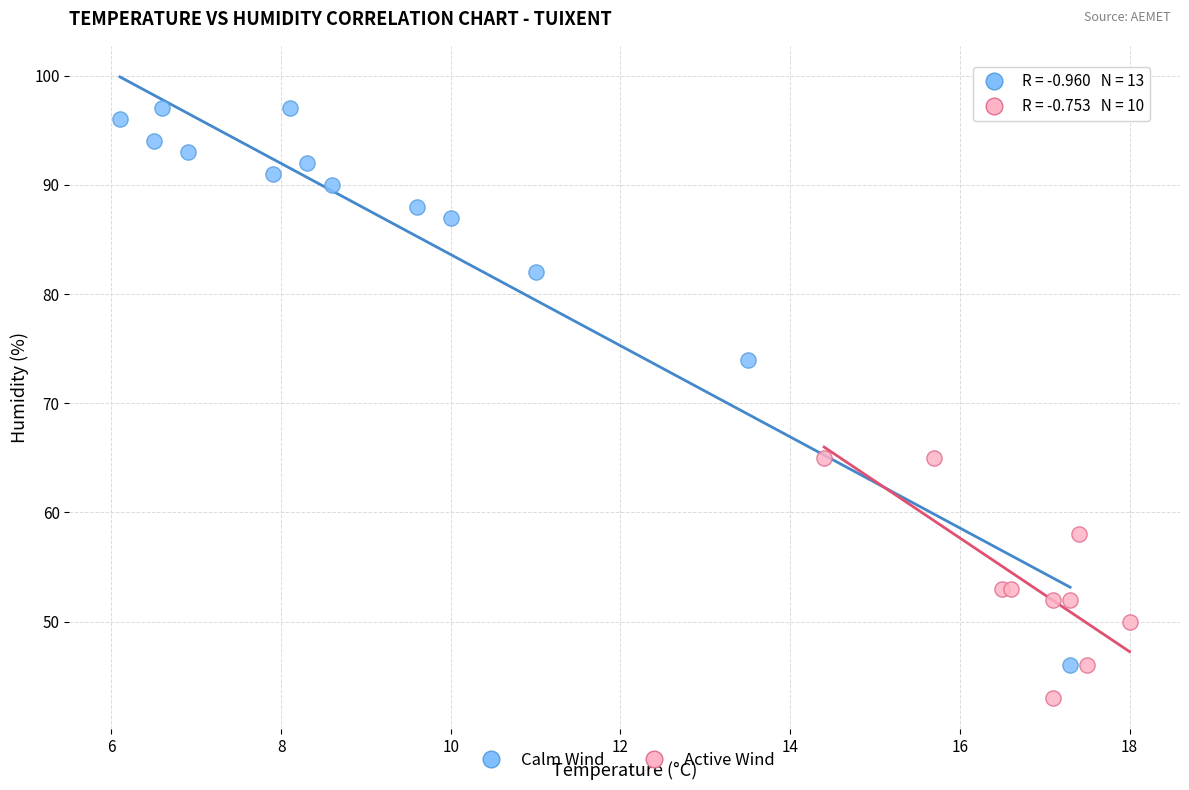

Which series reaches the minimum Y coordinate?

Active Wind